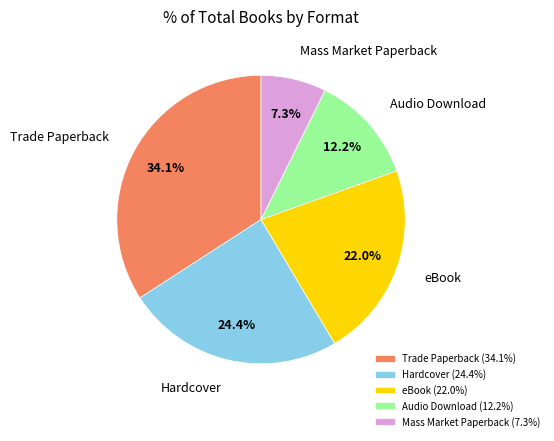

What is the ratio of the value at Hardcover to the value at eBook?

1.1